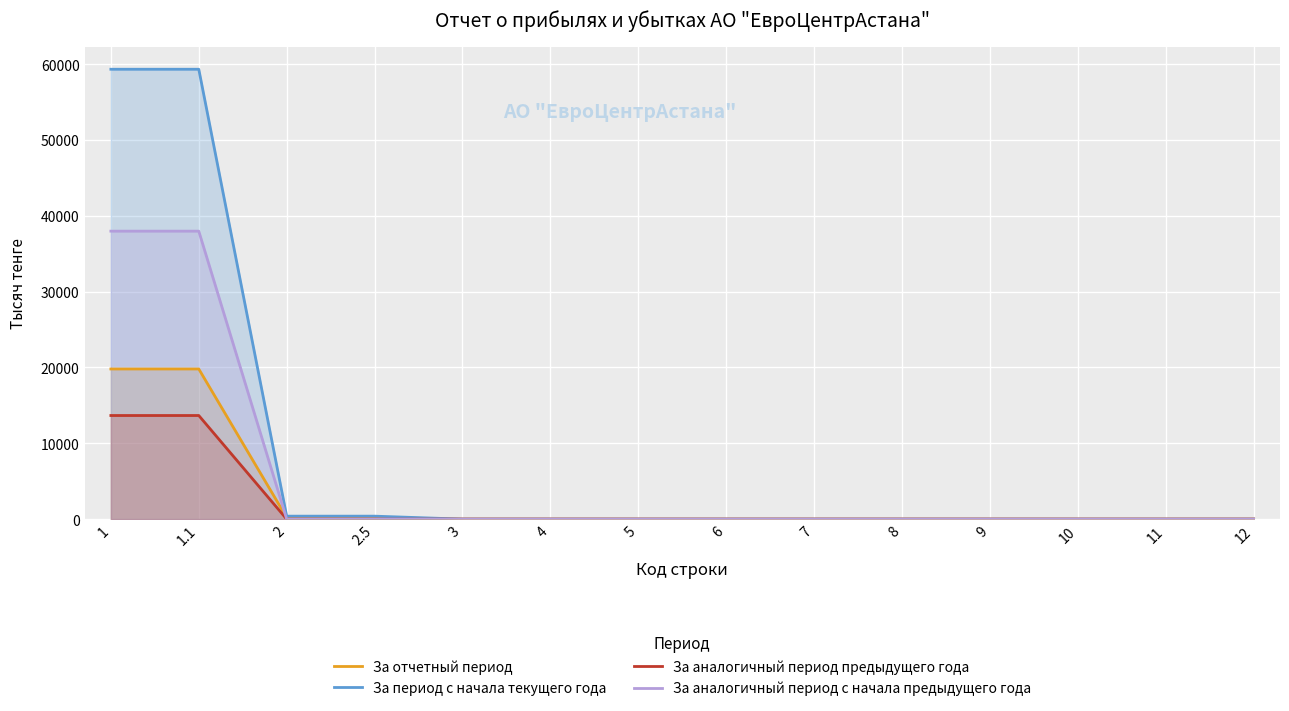

What is the label of the 9th point from the left?

7